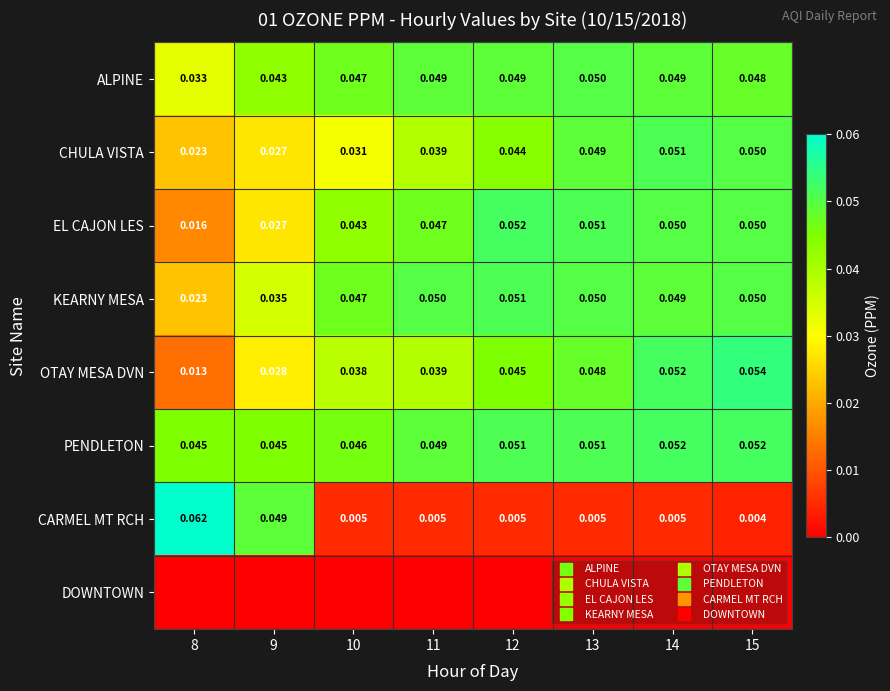

Is it true that EL CAJON LES equals 0.1 at 12?

True